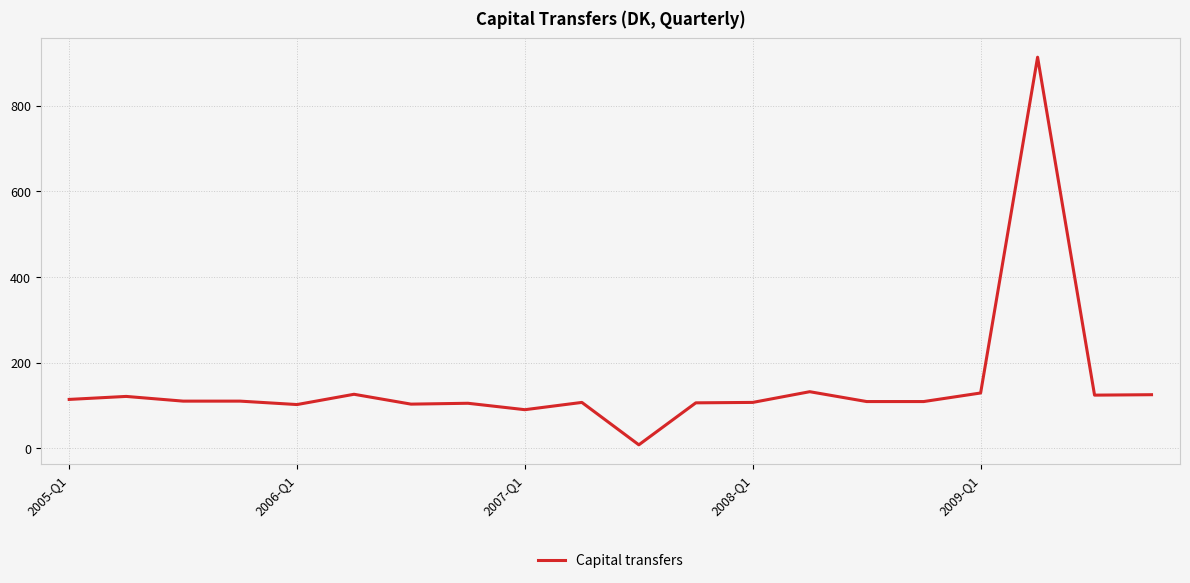

What is the difference between the maximum and minimum values?

905